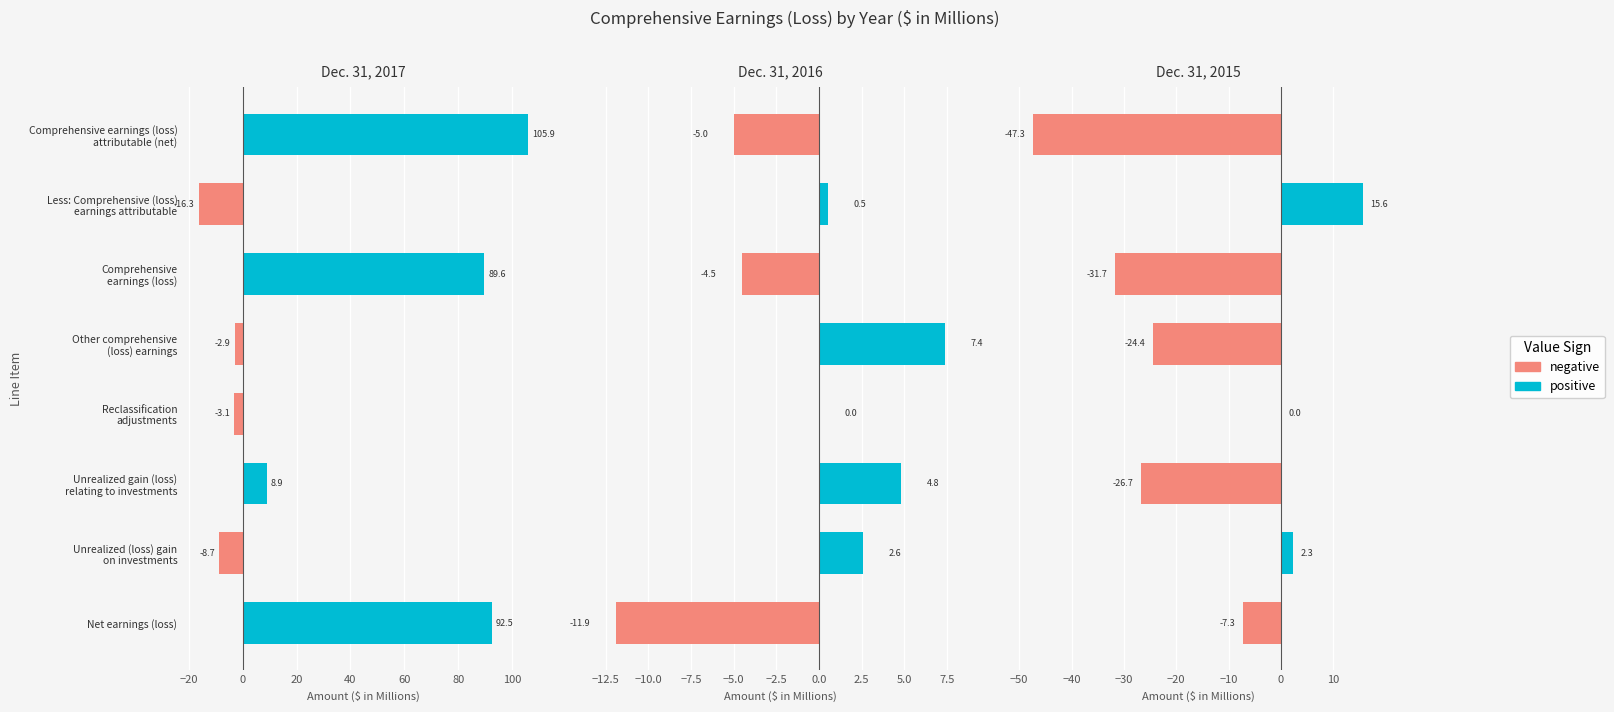

How many groups of bars are there?

8